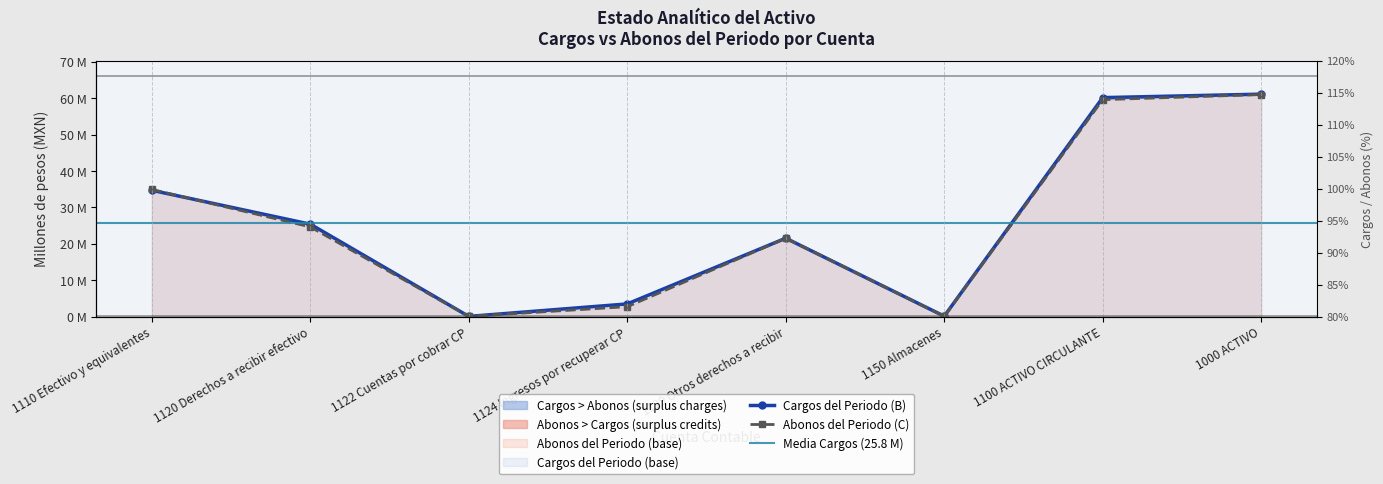

What is the total value across all series at 1124 Ingresos por recuperar CP?

6.2